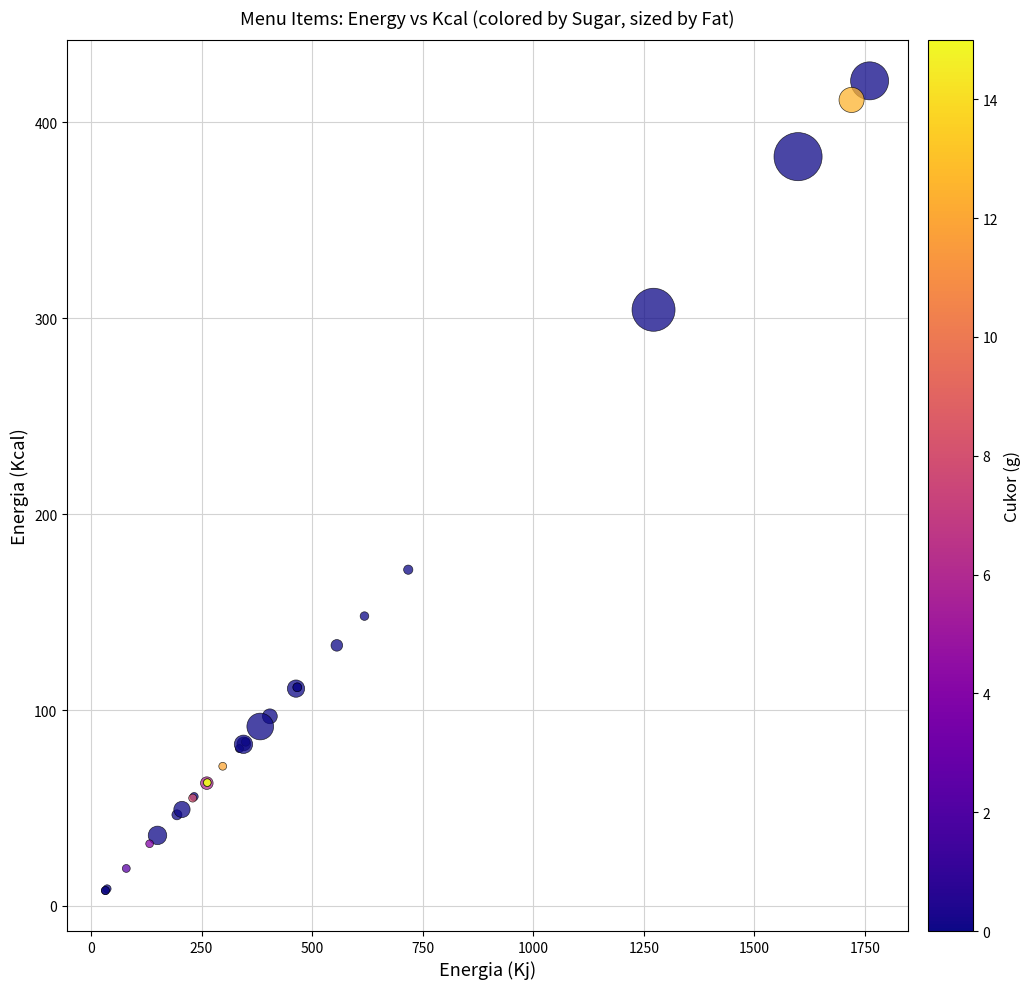

What Y value in the scatter plot is closest to 214?

171.6